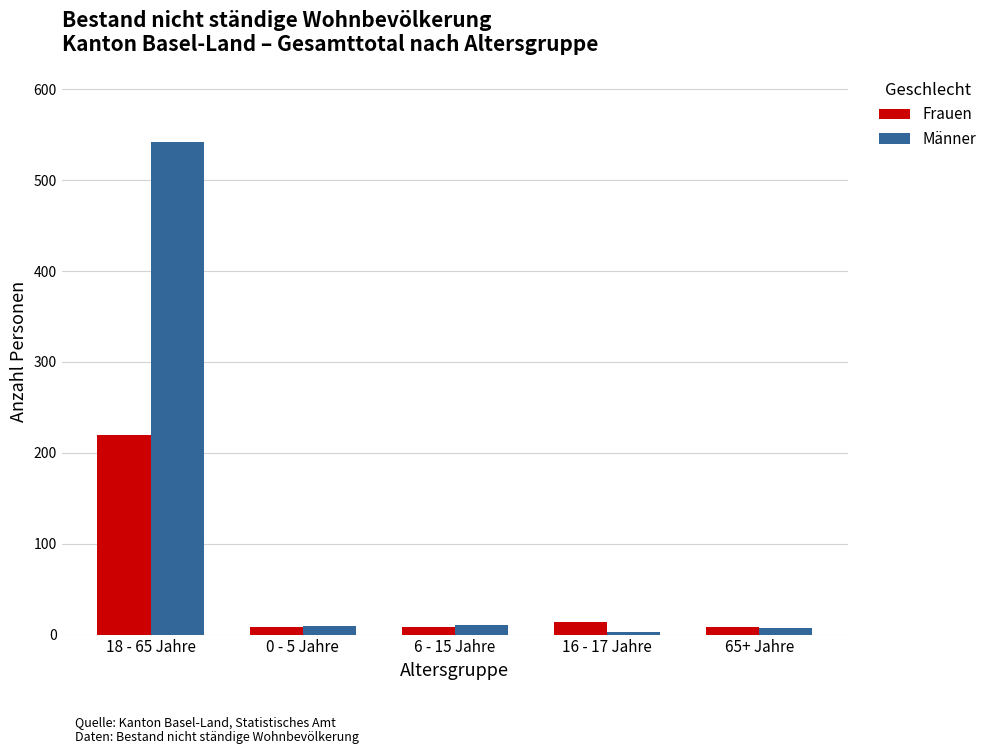

At which category is the sum across all series the highest?

18 - 65 Jahre